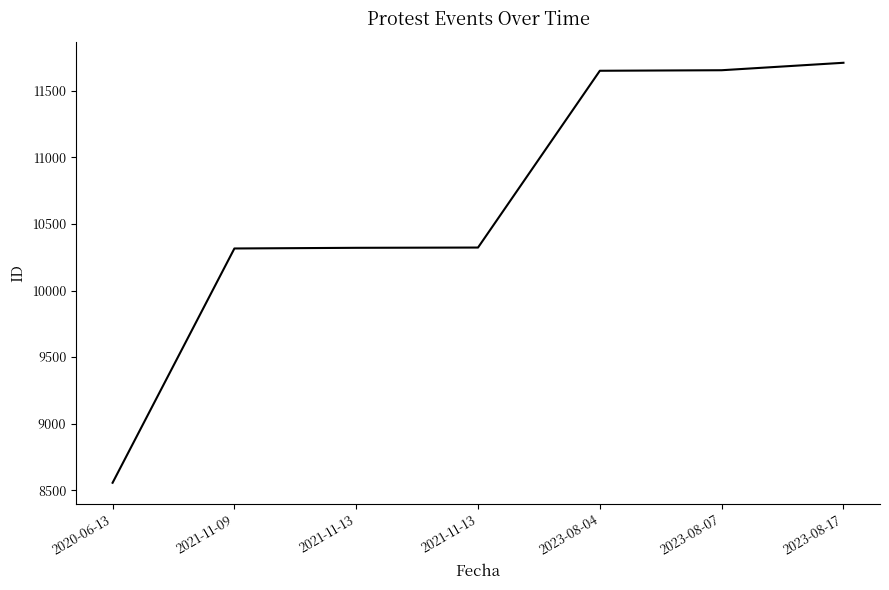

Count the number of data series in this chart.

1